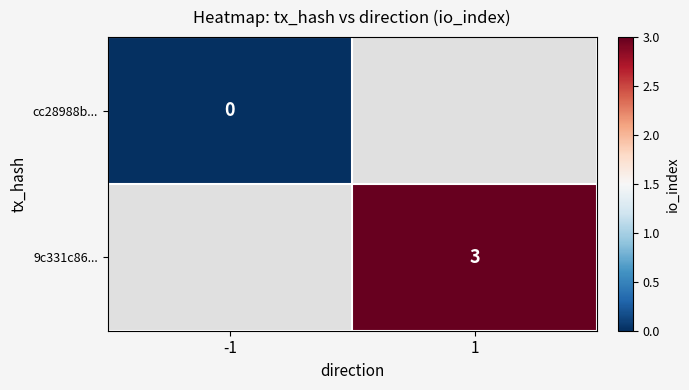

Rank the series by their maximum value, from lowest to highest.

cc28988b..., 9c331c86...